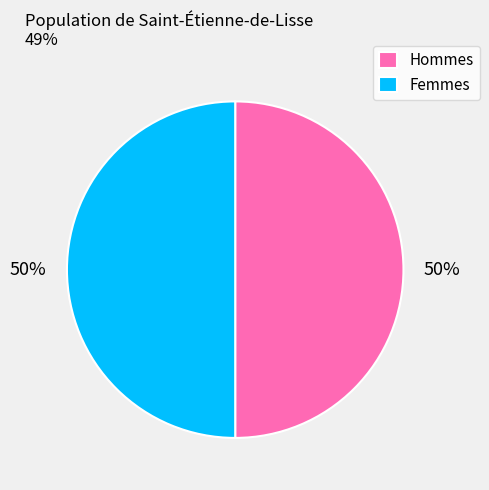

The Hommes slice represents 60% of the pie. True or false?

False